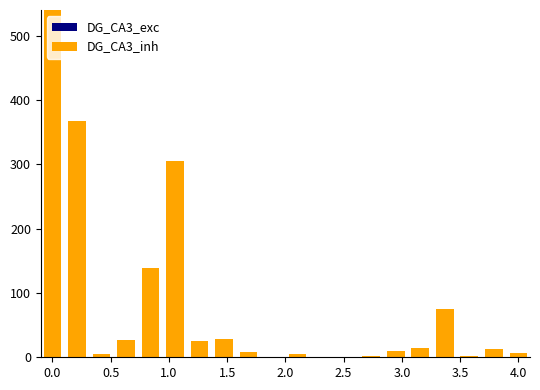

How many series are shown in this chart?

2